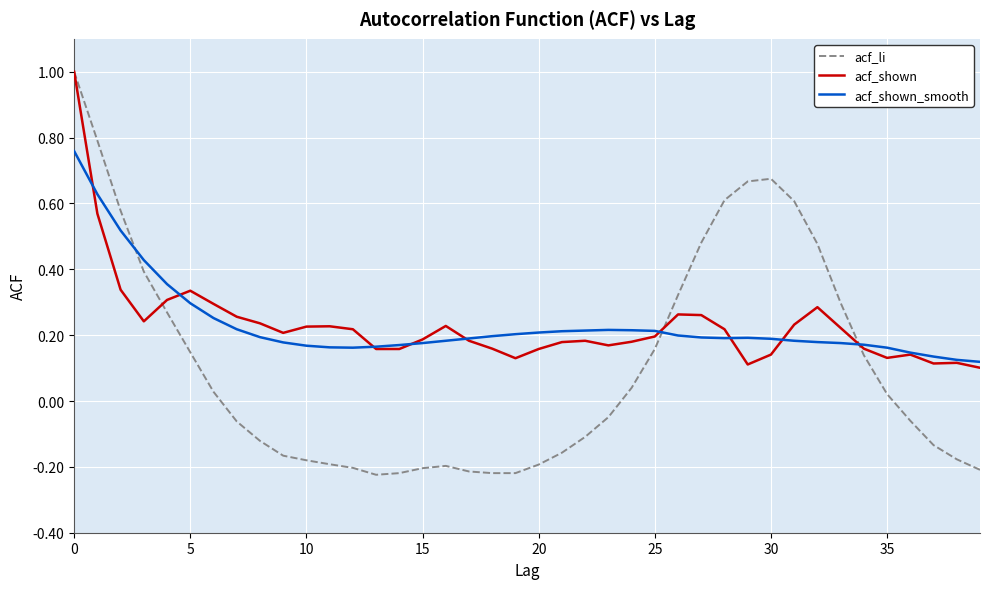

What are all the series names shown in the legend?

acf_li, acf_shown, acf_shown_smooth